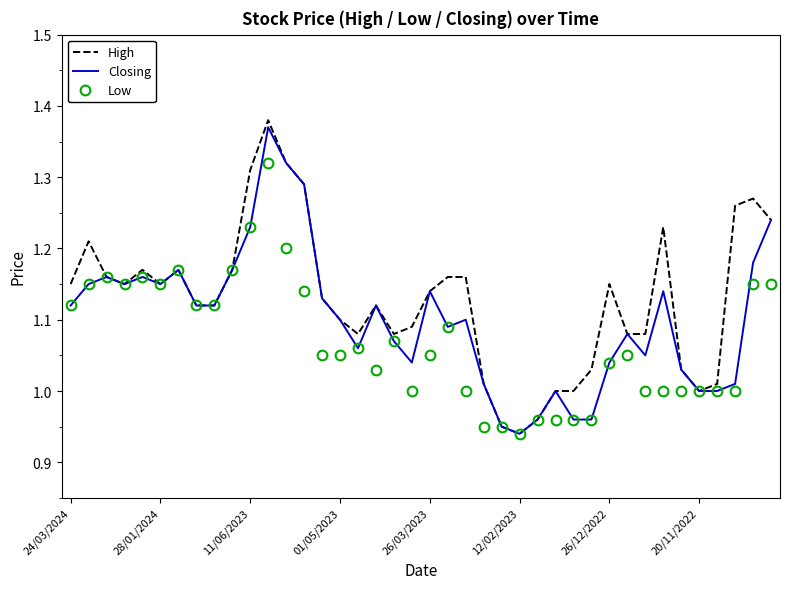

List the series in order of their overall mean, highest first.

High, Closing, Low